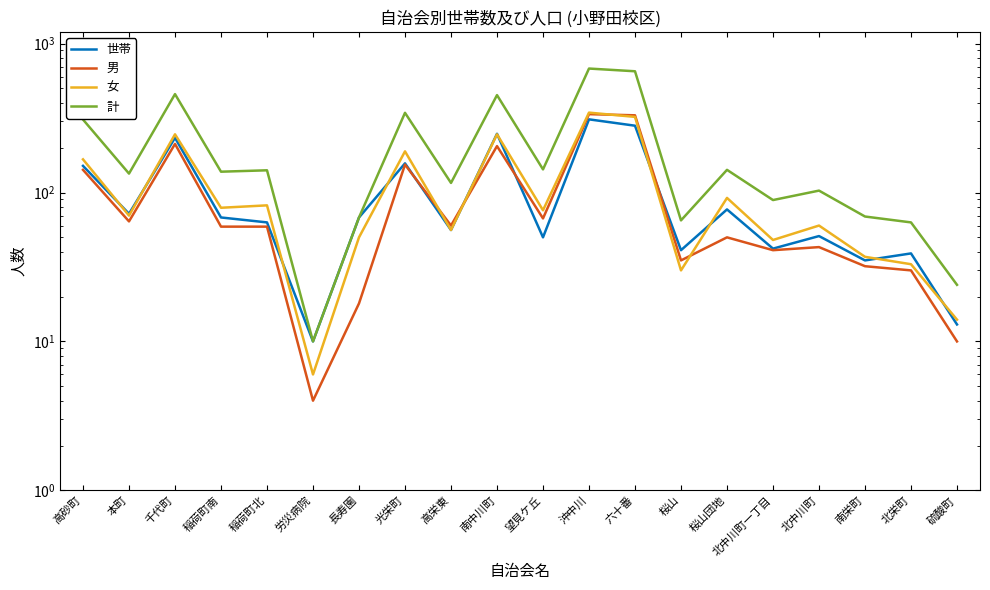

Where is the first local maximum for 女?

千代町